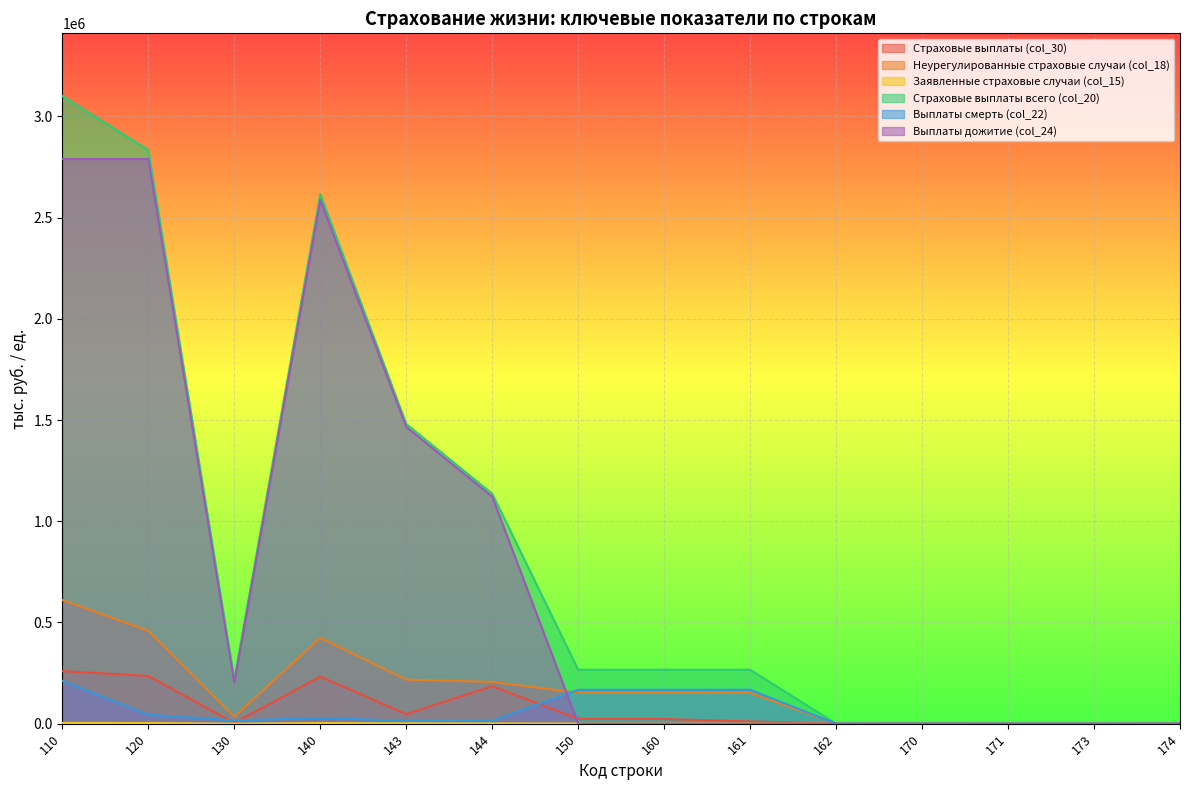

How many lines are shown in the chart?

6